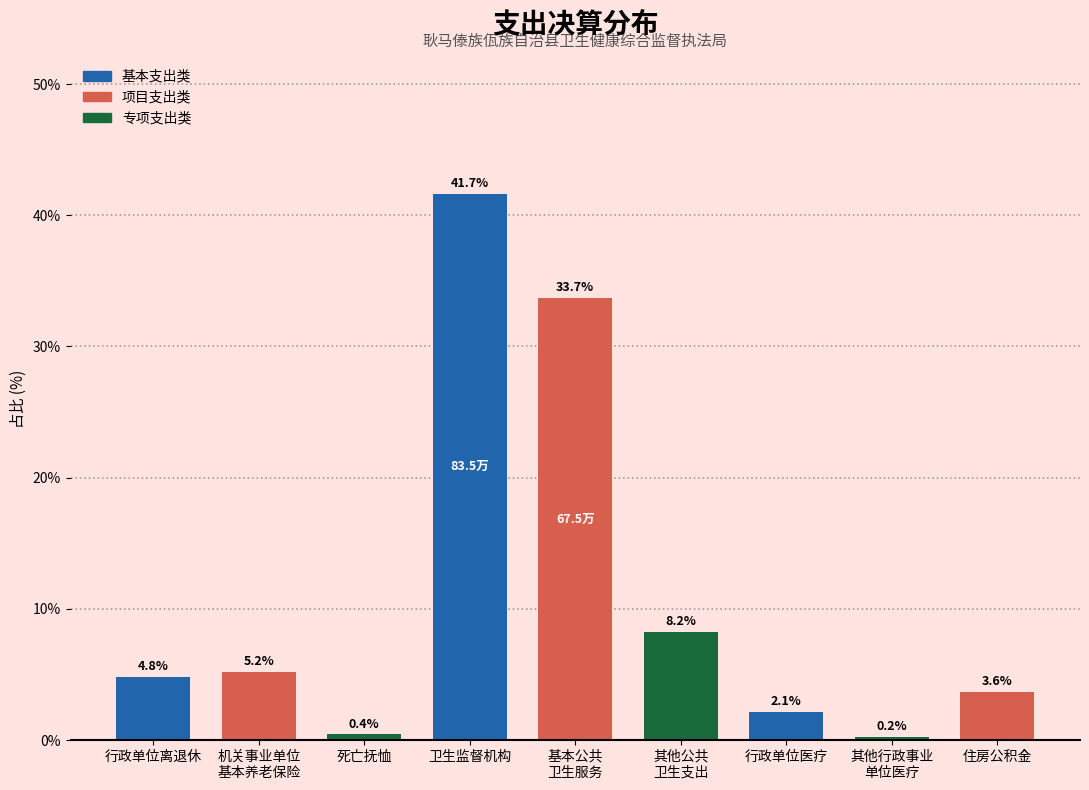

Reading left to right, extract all data points from this chart.

4.8	5.2	0.4	41.7	33.7	8.2	2.1	0.2	3.6